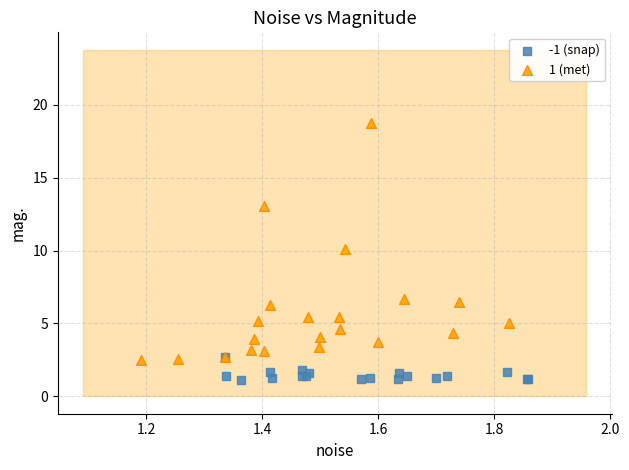

Which series reaches the minimum Y coordinate?

-1 (snap)